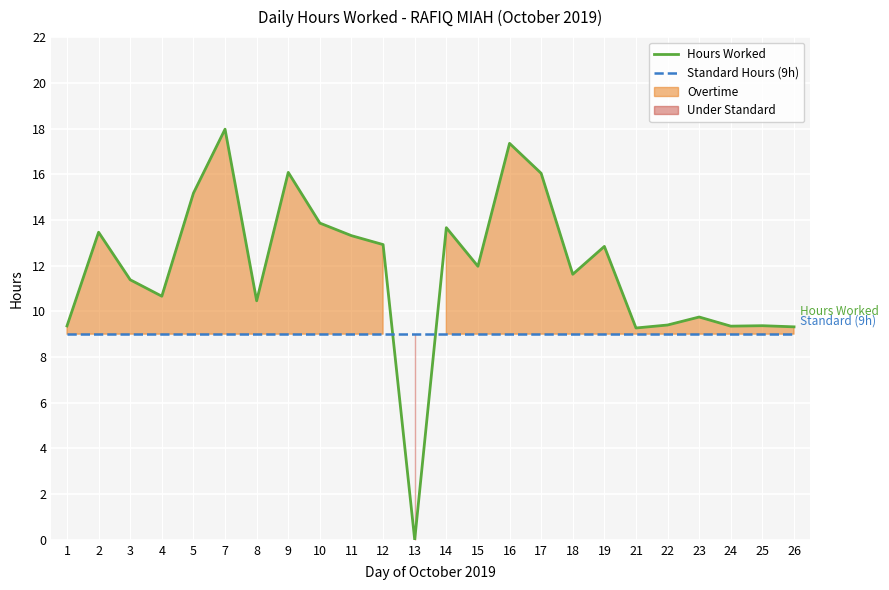

What is the difference between the maximum and minimum values in the Hours Worked series?

18.0